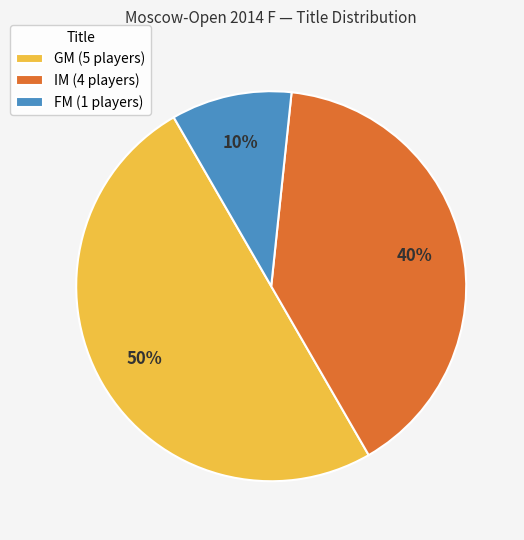

Is IM (4 players) the majority of the pie?

No